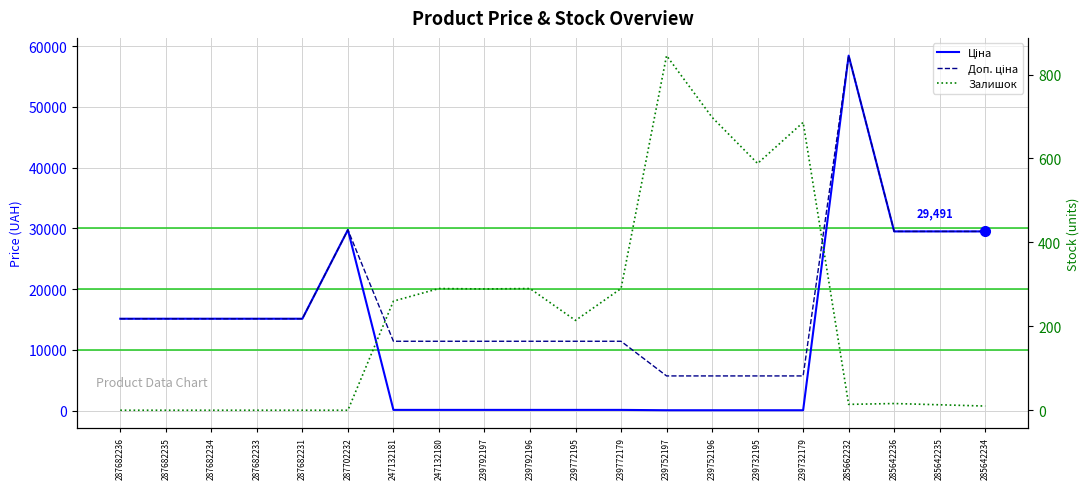

Between 287682231 and 239732179, which series saw the biggest shift?

Ціна